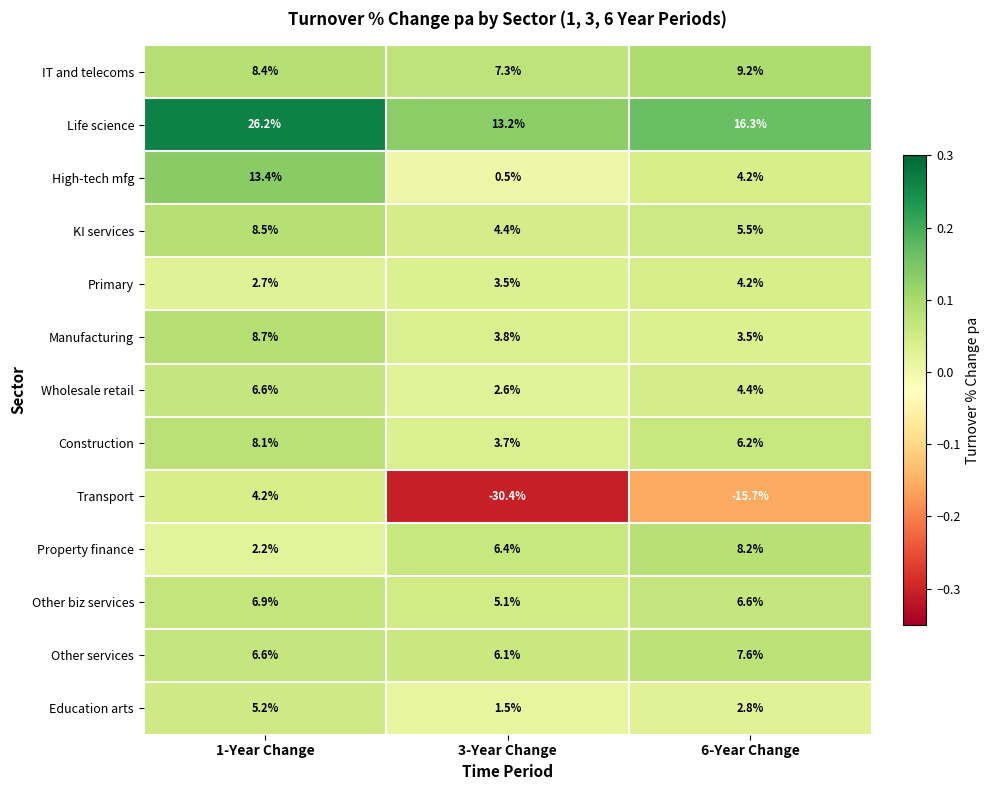

What is the total value across all series at 6-Year Change?

63.0